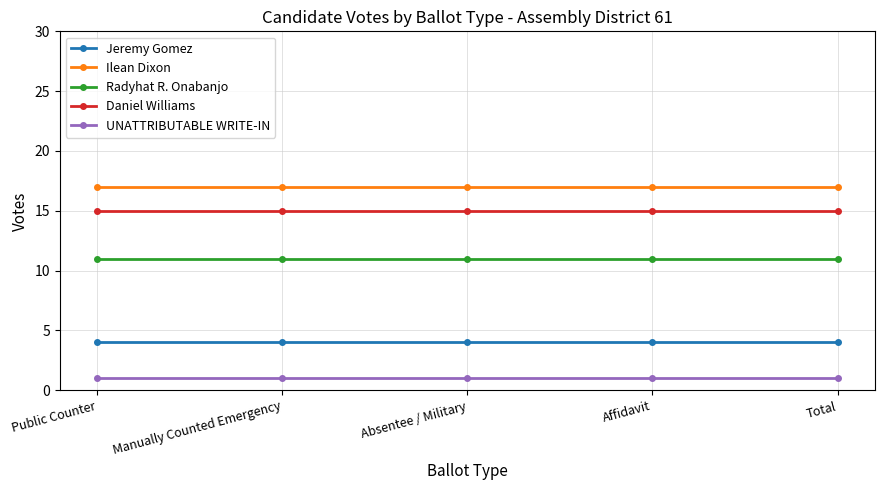

What is the minimum value for Ilean Dixon?

17